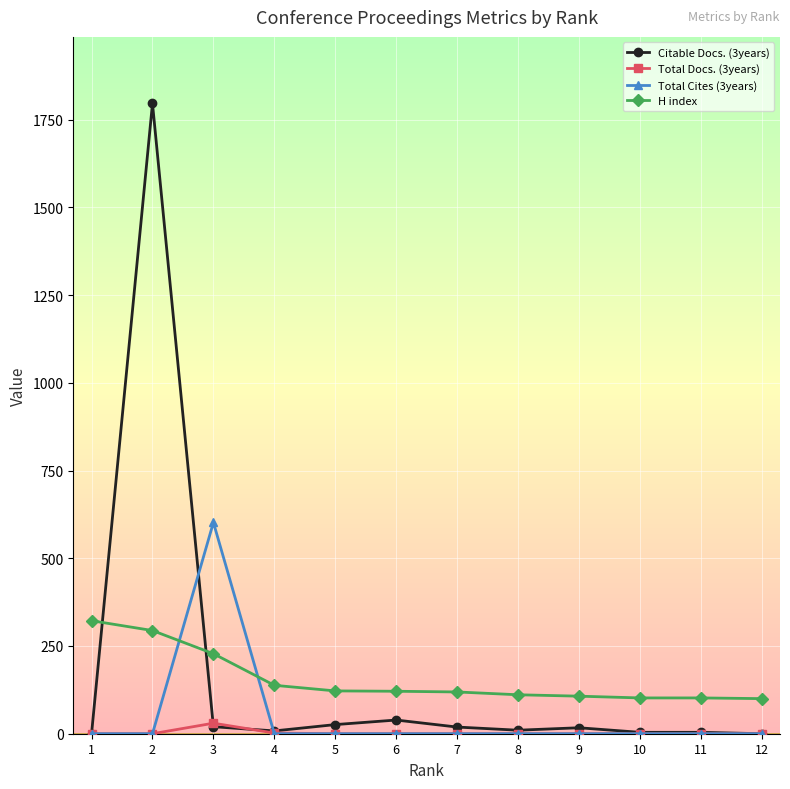

What is the highest value of the Citable Docs. (3years) series?

1796